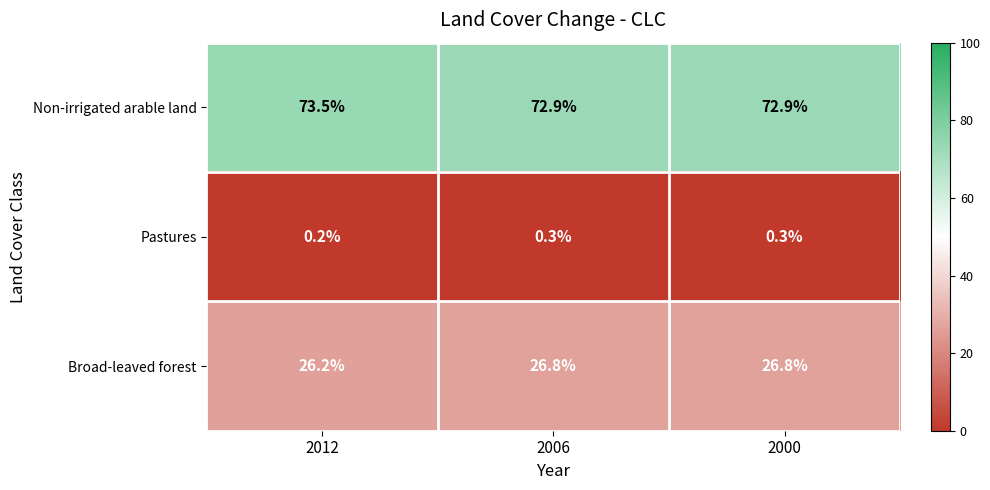

Is it true that Pastures equals 0.5 at 2000?

False